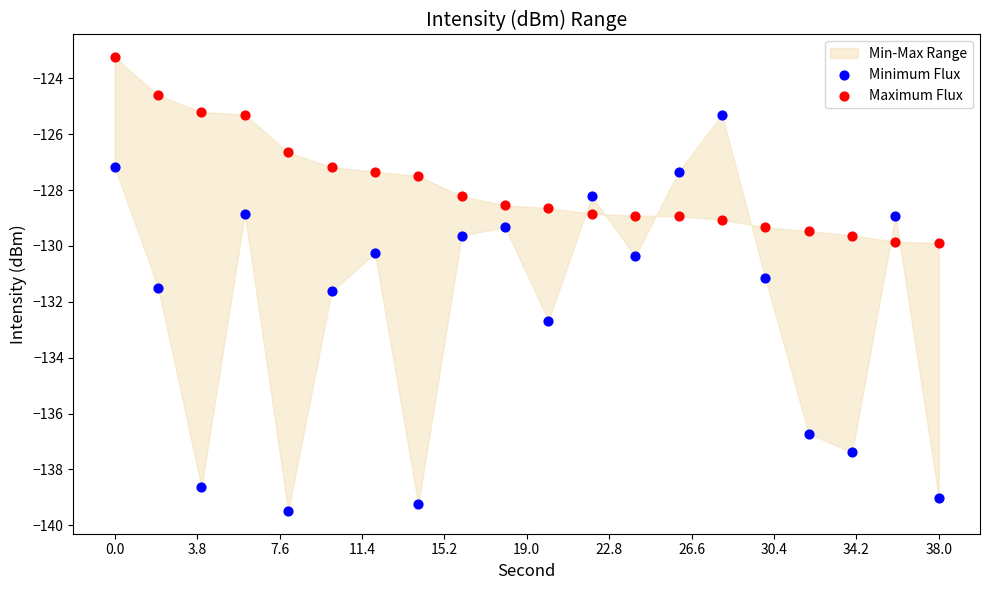

Across all data points, what is the range of Y values (max minus min)?

16.3